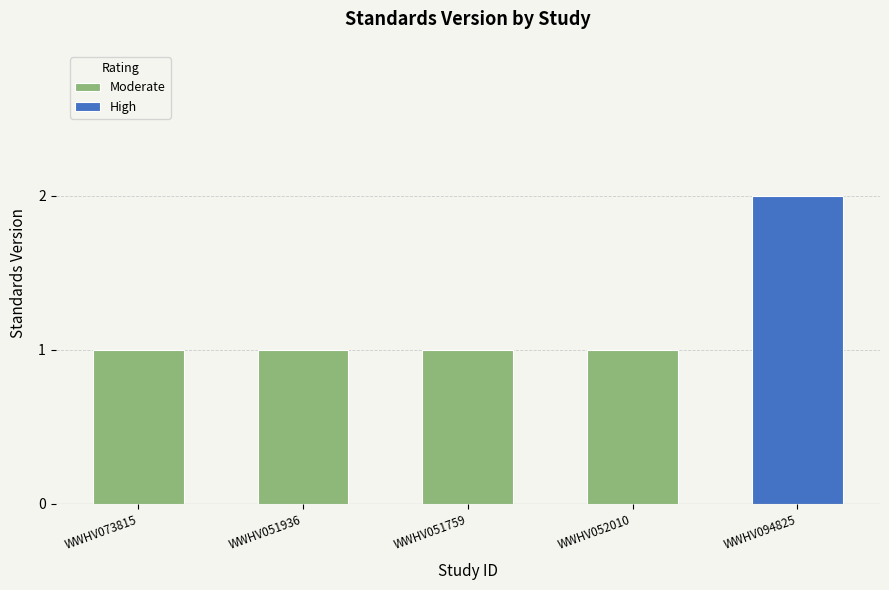

What is the difference between the maximum and minimum values?

1